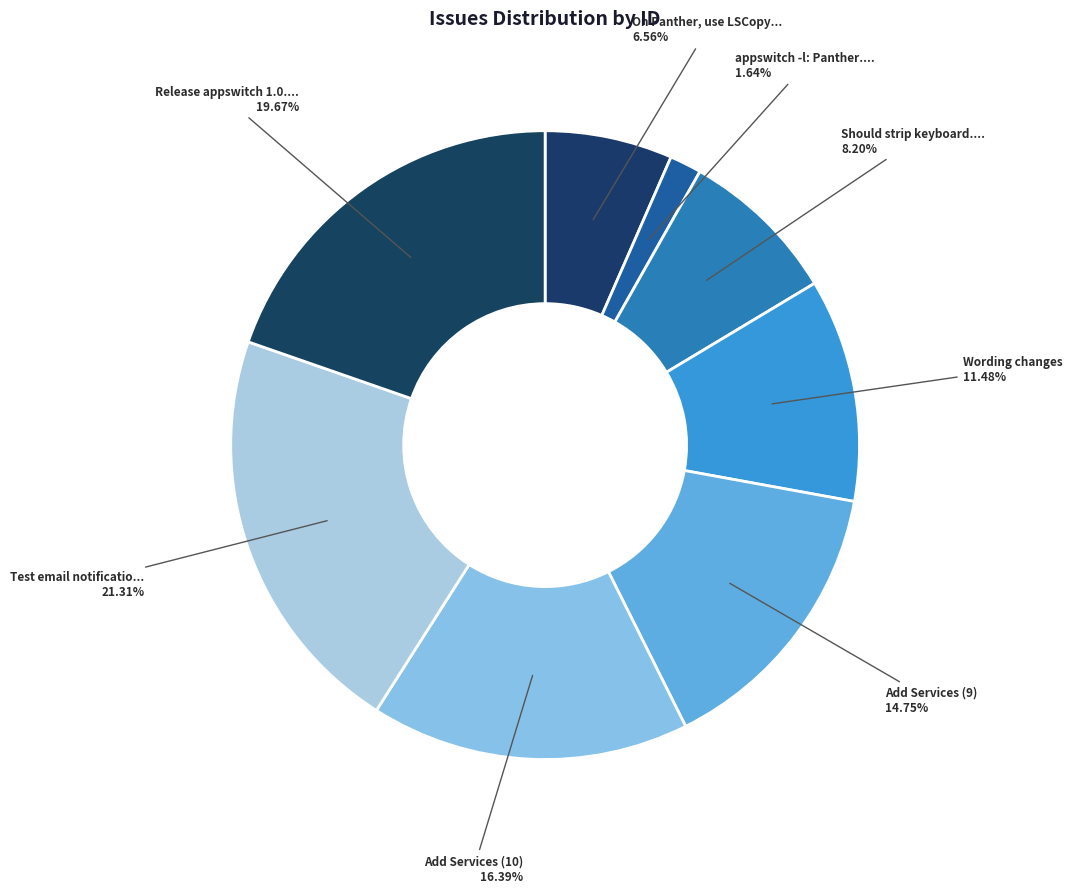

How many slices are in this pie chart?

8